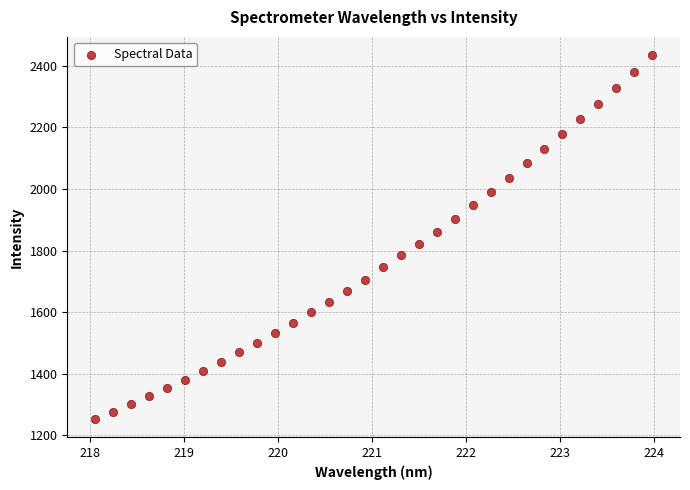

What is the range of Y values (max minus min)?

1181.7